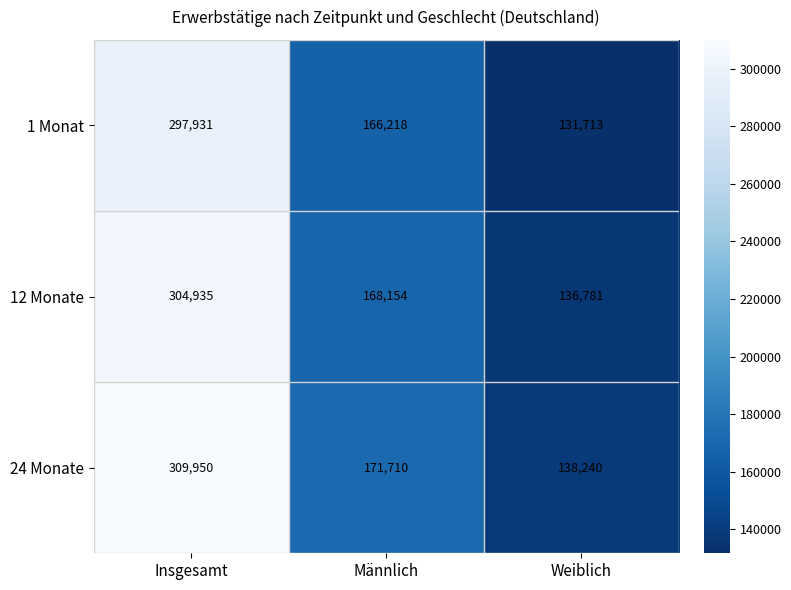

Which category has the highest value across all series?

Insgesamt